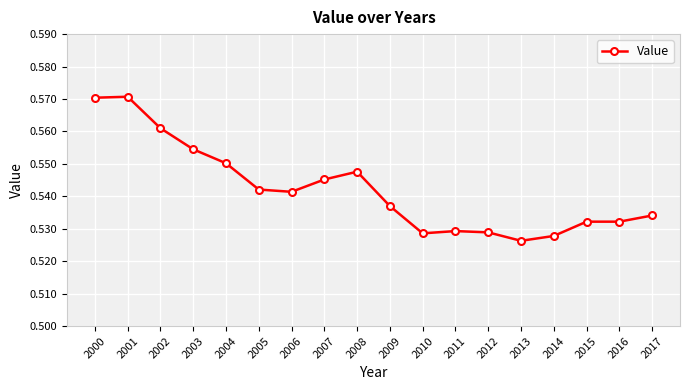

The value at 2006 is 0.7. True or false?

False